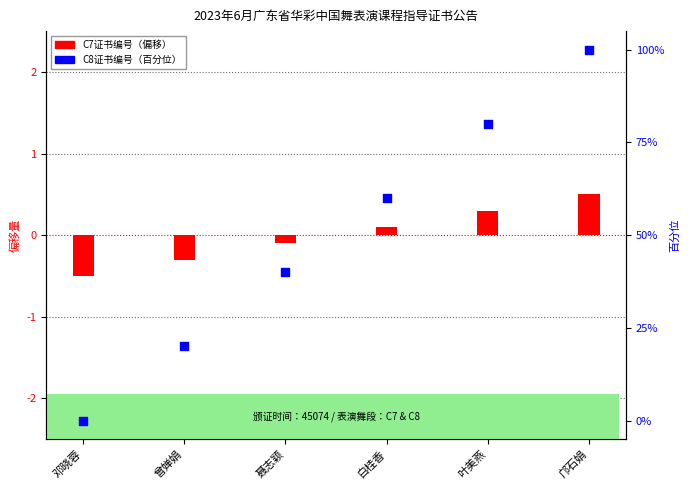

At how many categories does at least one series exceed 51?

3